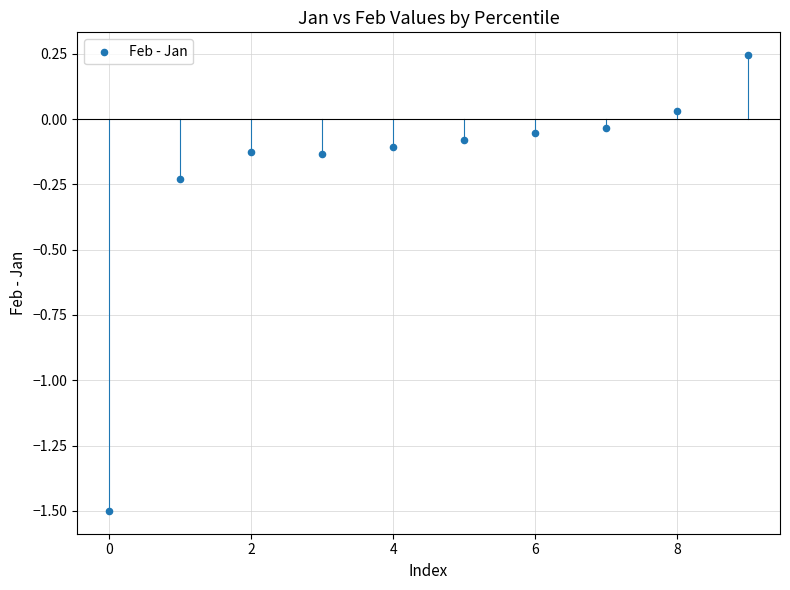

What is the range of Y values (max minus min)?

1.7